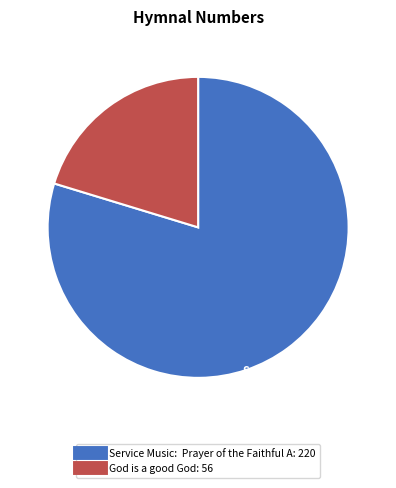

What is the smallest slice in the pie chart?

God is a good God